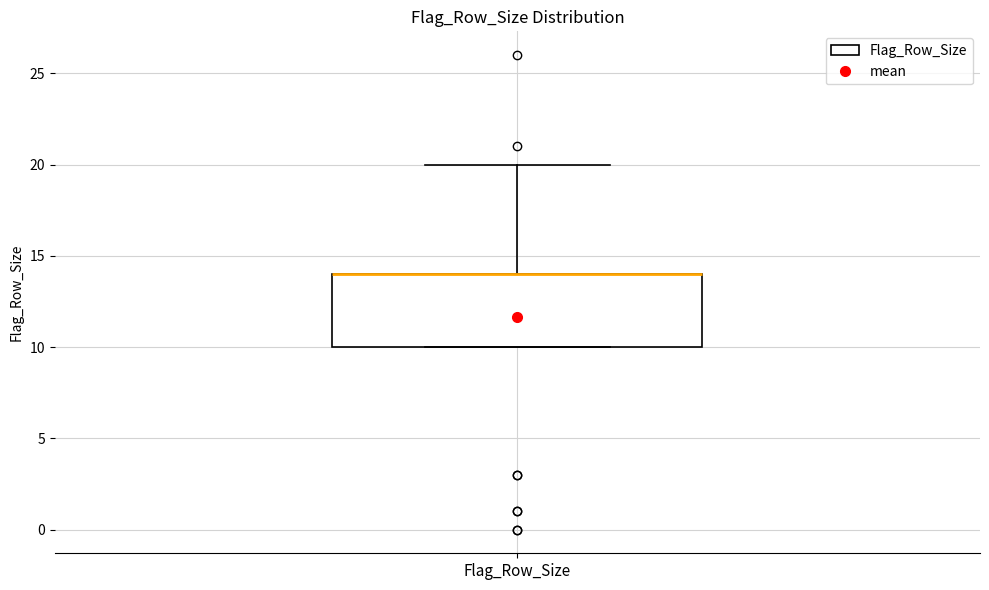

Read this box plot against the y-axis: the position of the median line, the range covered by the box, and the ends of both whiskers. The values are not printed on the chart, so give them approximately, as read against the axis.

median 14 (drawn on the box's upper edge), box 10 to 14, whiskers 10 to 20